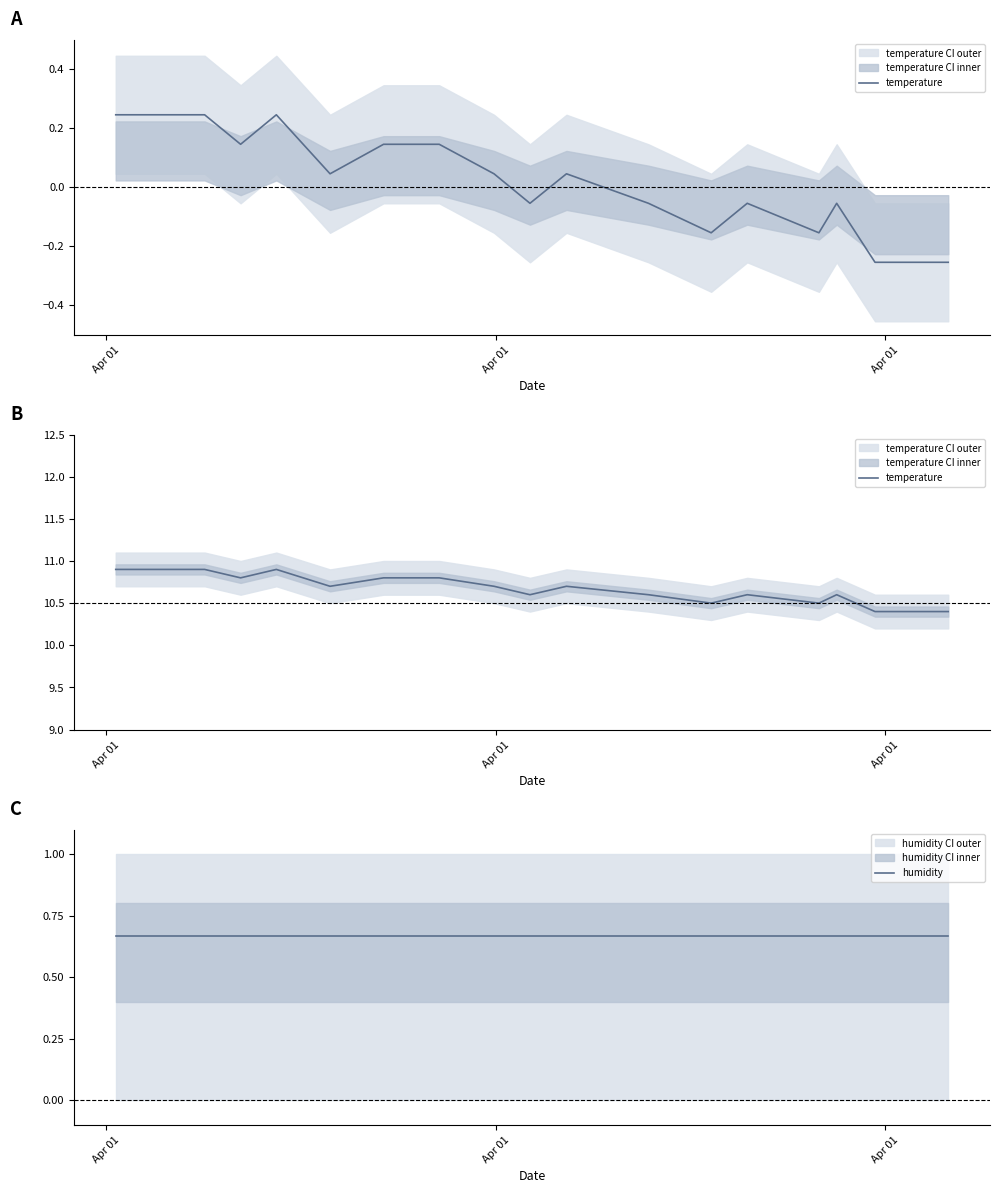

Is it true that temperature equals 14.2 at 17?

False